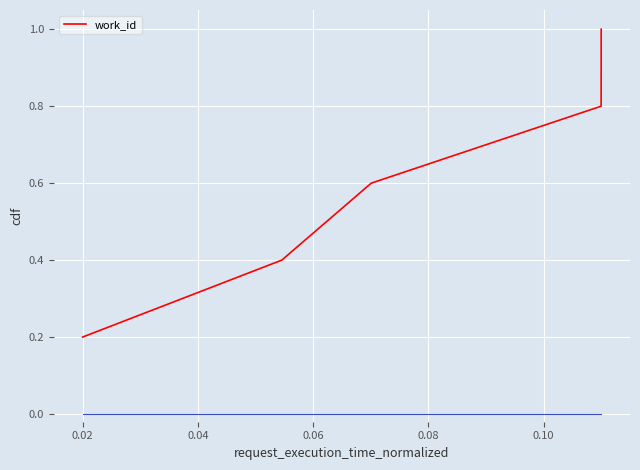

What is the average value?

0.6